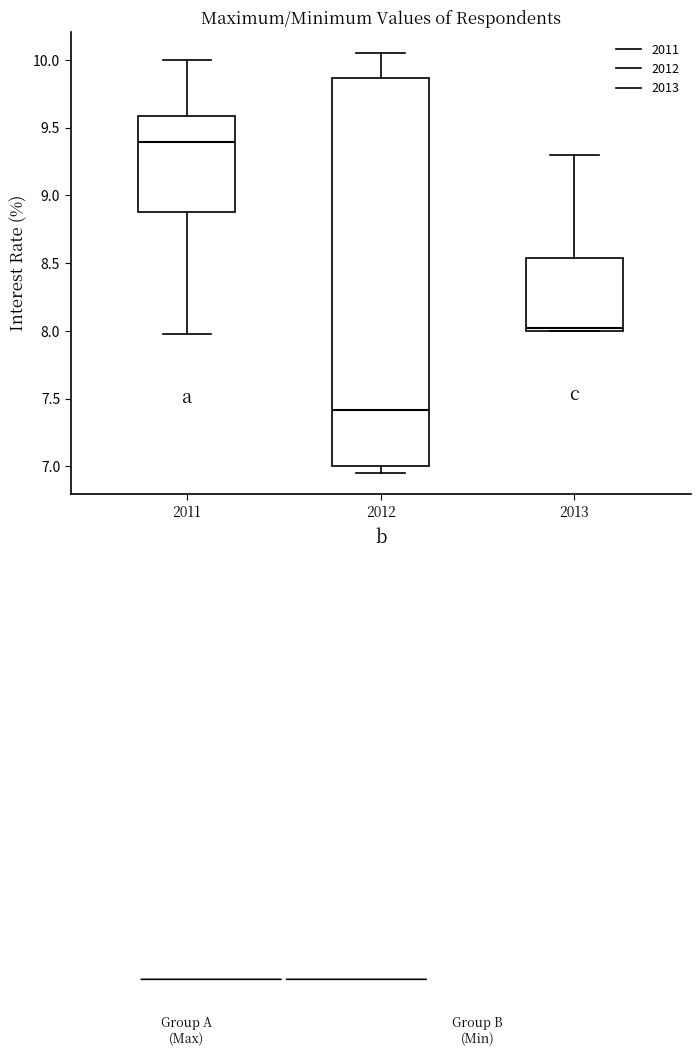

Reading left to right, transcribe this box plot: for each box, give where its median line is, the range the box spans, and where its two whiskers end, as read against the y-axis. The values are not printed on the chart, so give them approximately, as read against the axis.

2011: median 9.40, box 8.90 to 9.60, whiskers 8.00 to 10.00
2012: median 7.40, box 7.00 to 9.85, whiskers 6.95 to 10.05
2013: median 8.00 (just above the box's lower edge), box 8.00 to 8.55, whiskers 8.00 to 9.30